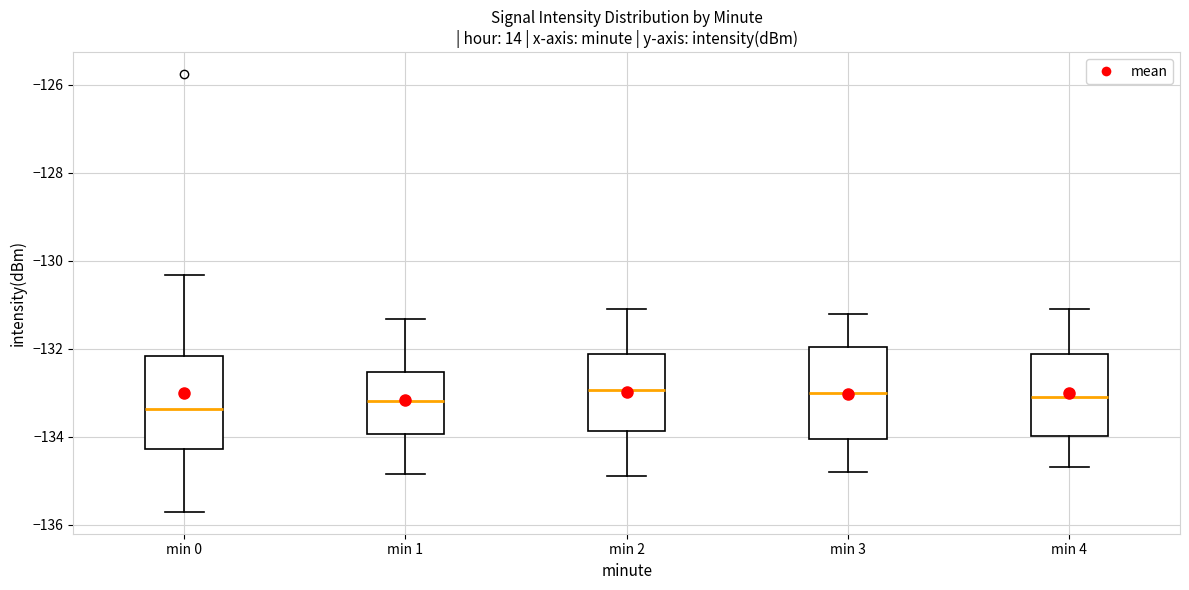

Reading left to right, read every box against the y-axis: the position of its median line, the range the box covers, and the ends of its whiskers. The values are not printed on the chart, so give them approximately, as read against the axis.

min 0: median -133.4, box -134.2 to -132.2, whiskers -135.8 to -130.4
min 1: median -133.2, box -134.0 to -132.6, whiskers -134.8 to -131.4
min 2: median -133.0, box -133.8 to -132.2, whiskers -134.8 to -131.0
min 3: median -133.0, box -134.0 to -132.0, whiskers -134.8 to -131.2
min 4: median -133.0, box -134.0 to -132.2, whiskers -134.6 to -131.0